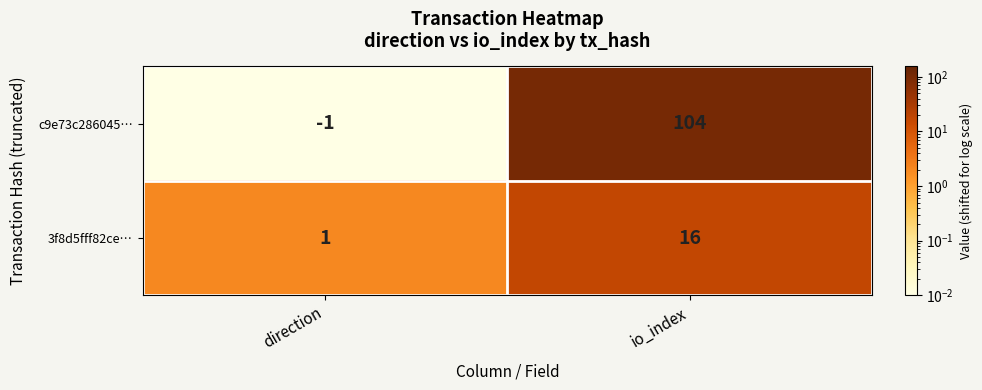

How many values in the c9e73c286045… series are below 104?

1